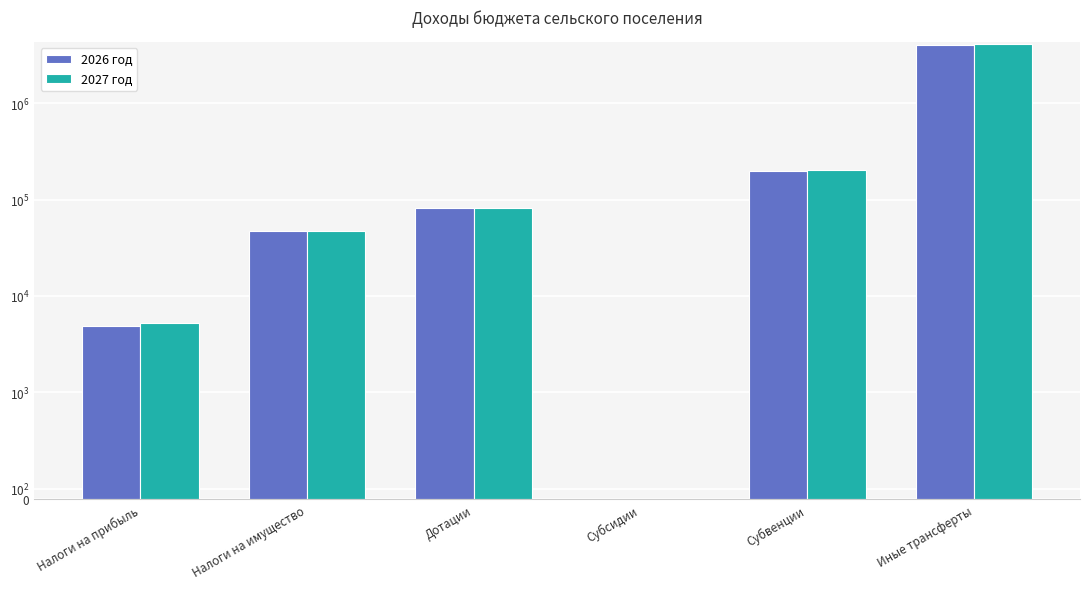

At Налоги на прибыль, list the series in order from smallest to largest.

2026 год, 2027 год